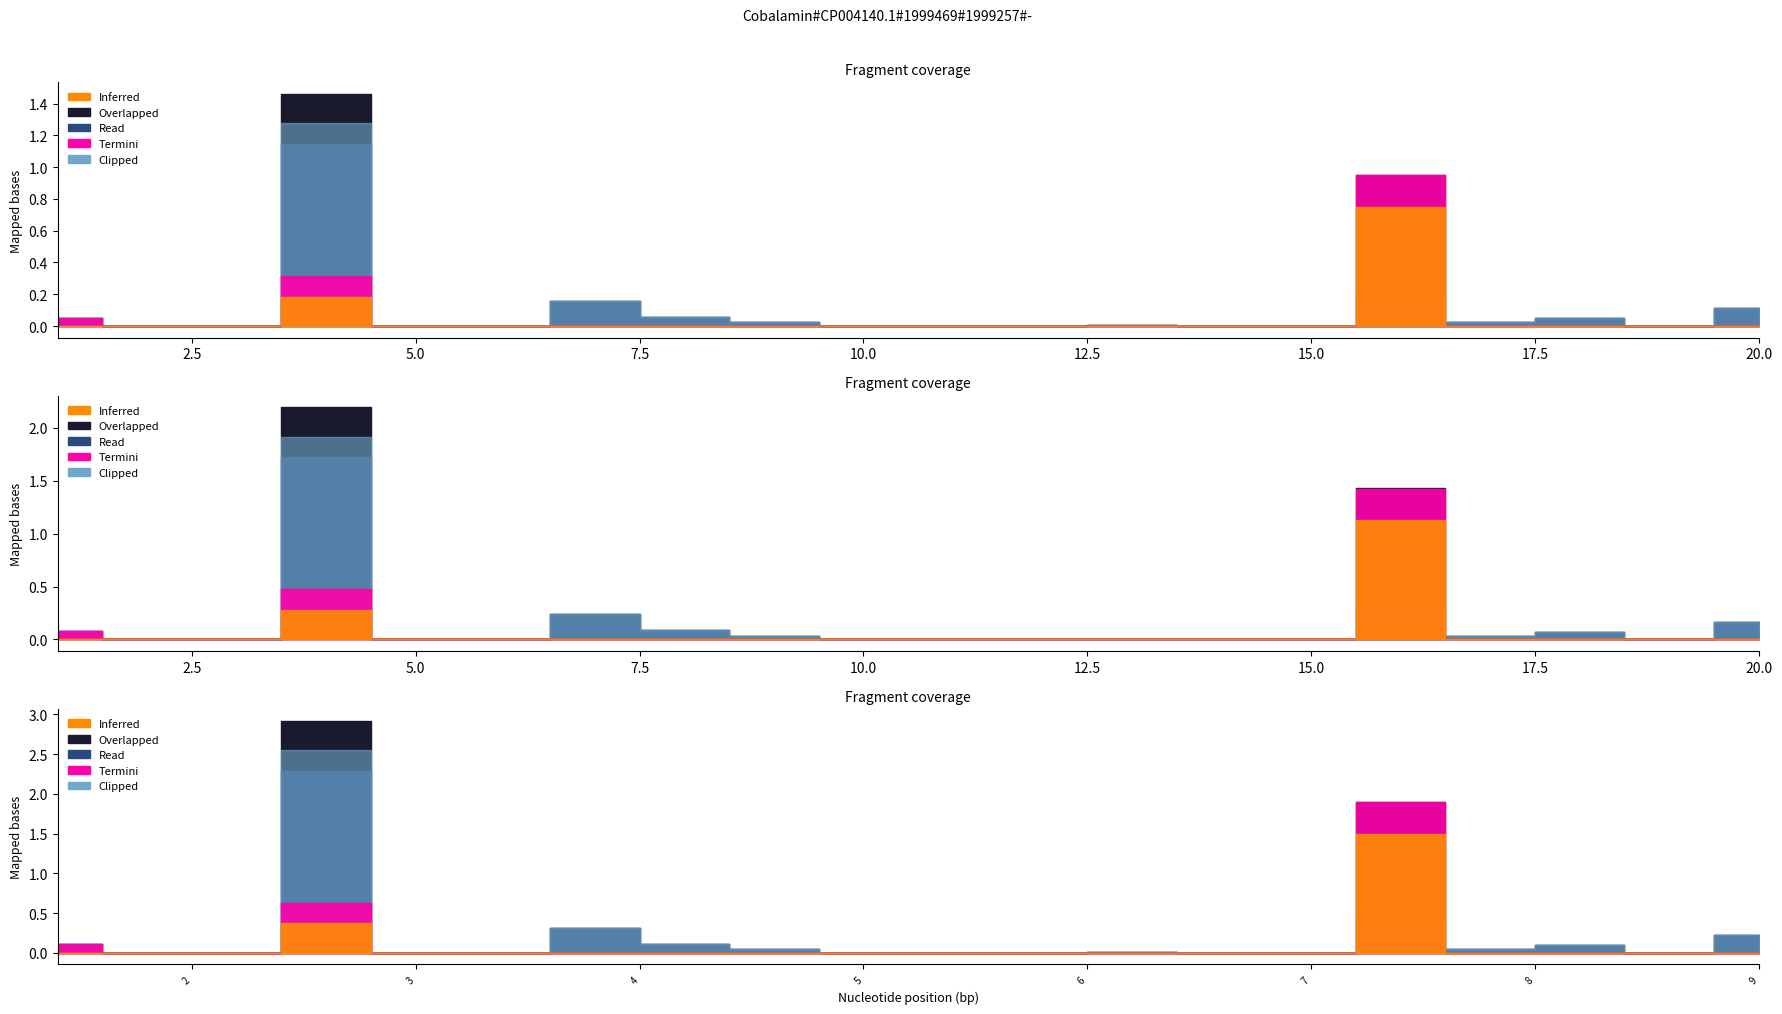

List the series in order of their peak value, lowest first.

Inferred, Termini, Read, Clipped, Overlapped